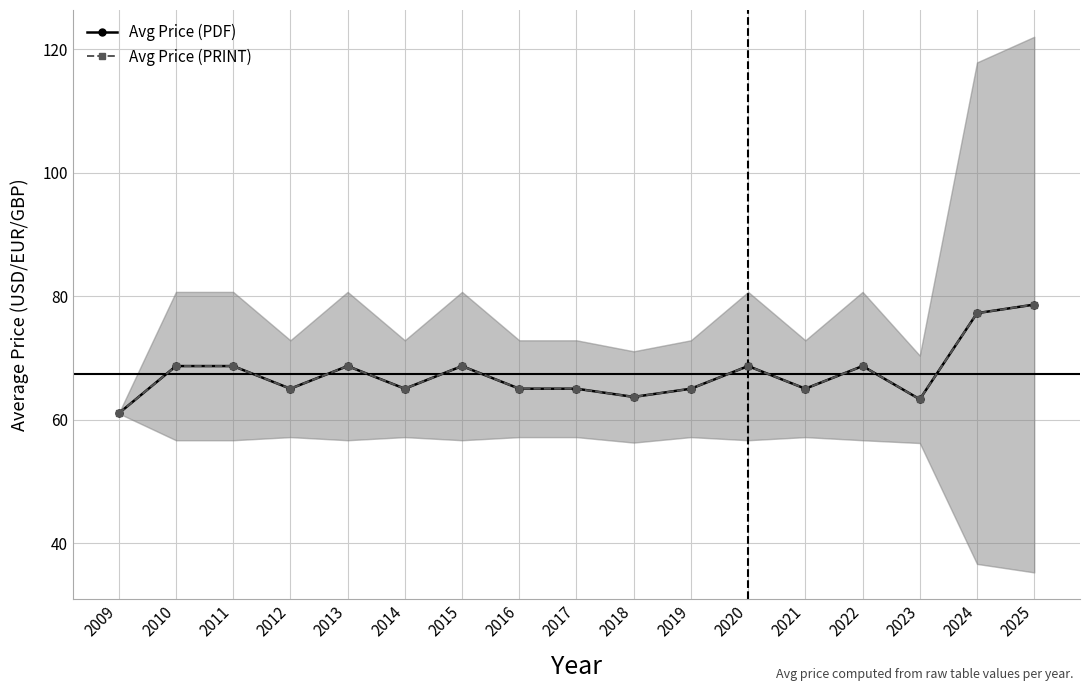

True or false: Avg Price (PRINT) and Avg Price (PDF) cross at least once.

False